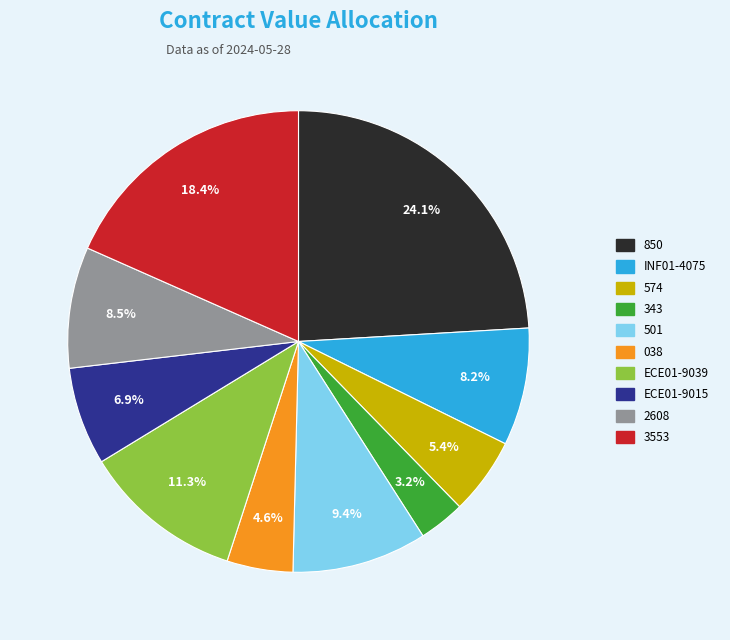

Is there a majority slice in this chart?

No